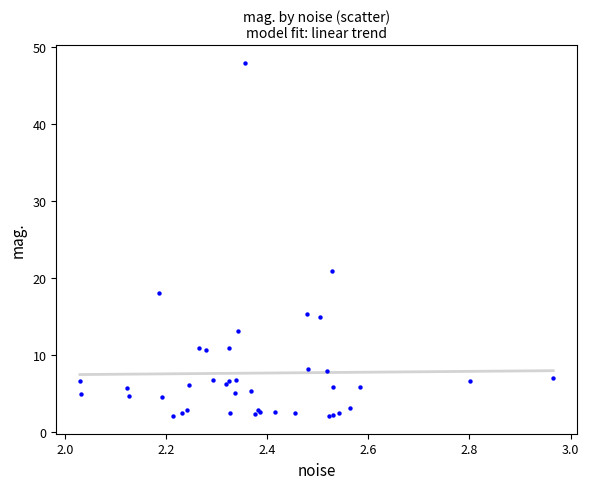

What Y value in the scatter plot is closest to 24?

20.8